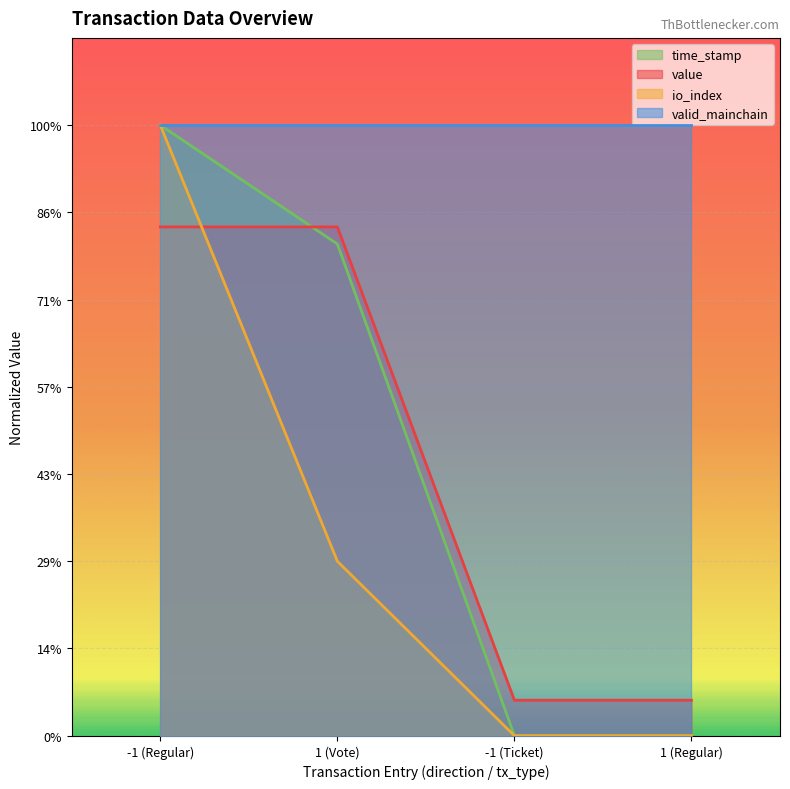

True or false: value has a value of 1166581080.0 at -1 (Regular).

True